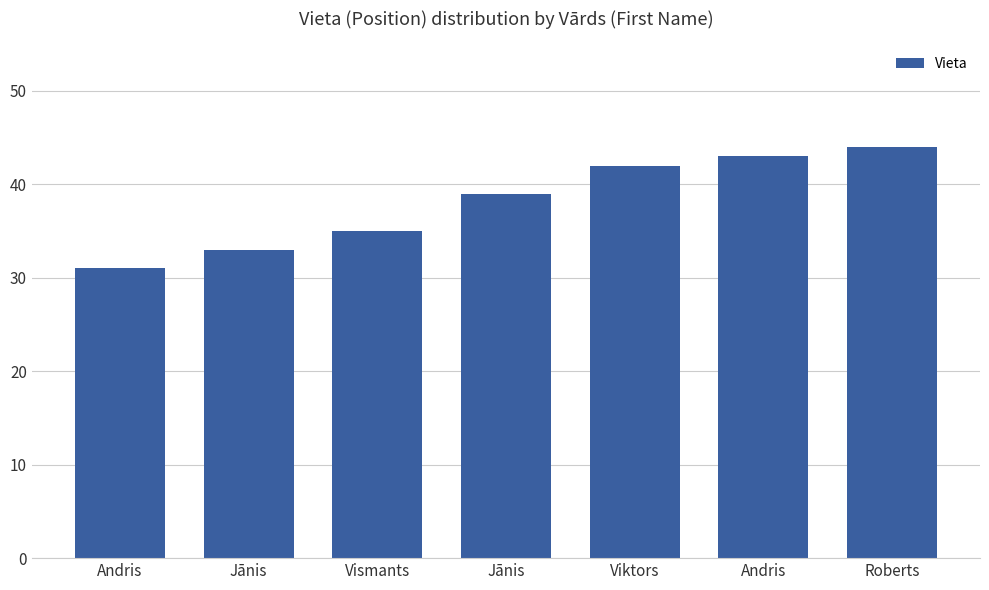

How many data points are less than 39?

3